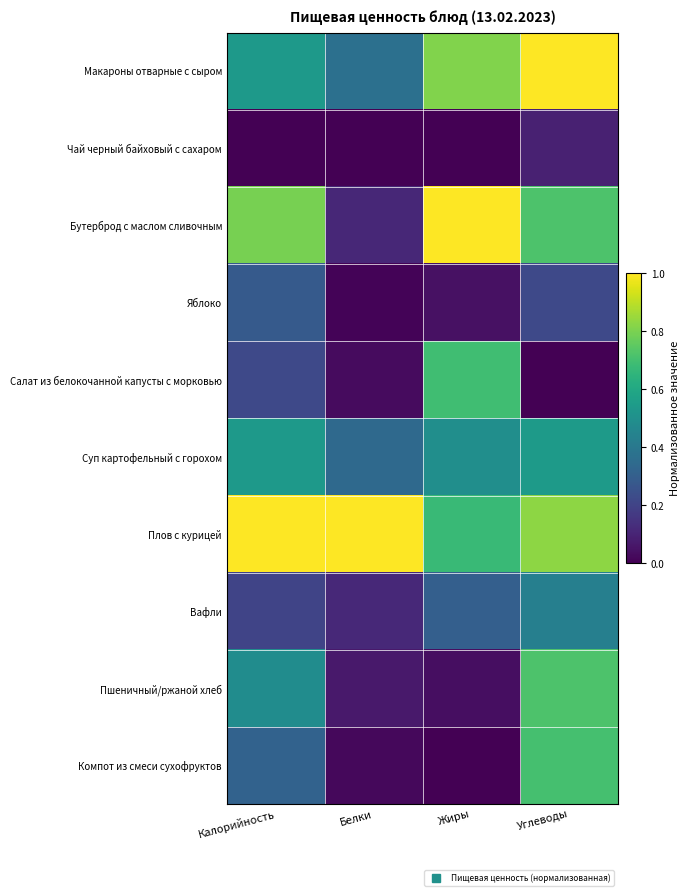

Reading left to right, list all the values displayed in this chart.

Макароны отварные с сыром: Калорийность=0.5	Белки=0.4	Жиры=0.8	Углеводы=1.0
Чай черный байховый с сахаром: Калорийность=0.0	Белки=0.0	Жиры=0.0	Углеводы=0.1
Бутерброд с маслом сливочным: Калорийность=0.8	Белки=0.1	Жиры=1.0	Углеводы=0.7
Яблоко: Калорийность=0.3	Белки=0.0	Жиры=0.0	Углеводы=0.2
Салат из белокочанной капусты с морковью: Калорийность=0.2	Белки=0.0	Жиры=0.7	Углеводы=0.0
Суп картофельный с горохом: Калорийность=0.5	Белки=0.3	Жиры=0.5	Углеводы=0.5
Плов с курицей: Калорийность=1.0	Белки=1.0	Жиры=0.7	Углеводы=0.8
Вафли: Калорийность=0.2	Белки=0.1	Жиры=0.3	Углеводы=0.4
Пшеничный/ржаной хлеб: Калорийность=0.5	Белки=0.1	Жиры=0.0	Углеводы=0.7
Компот из смеси сухофруктов: Калорийность=0.3	Белки=0.0	Жиры=0.0	Углеводы=0.7